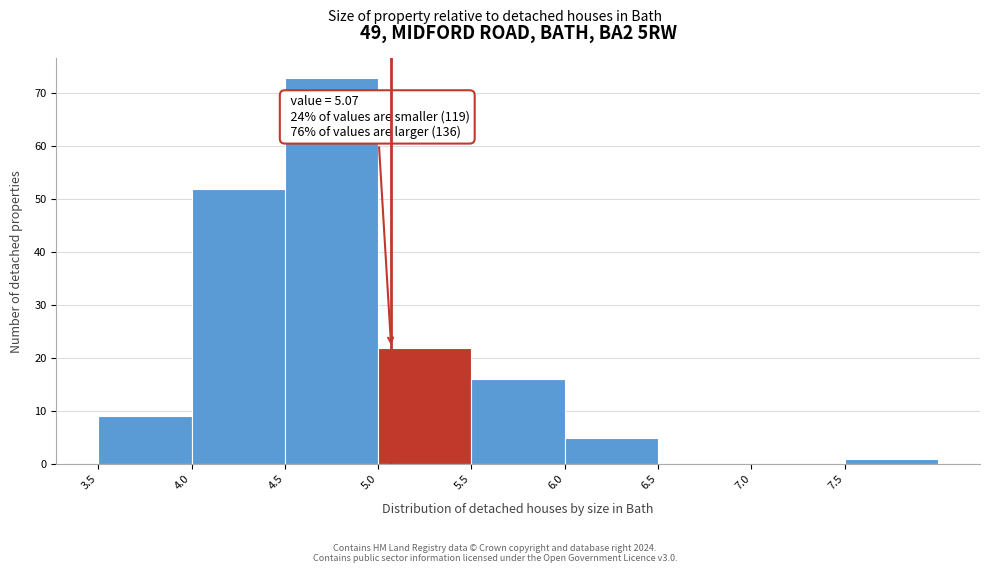

Which range on the x-axis has the tallest bar?

4.5 to 5.0